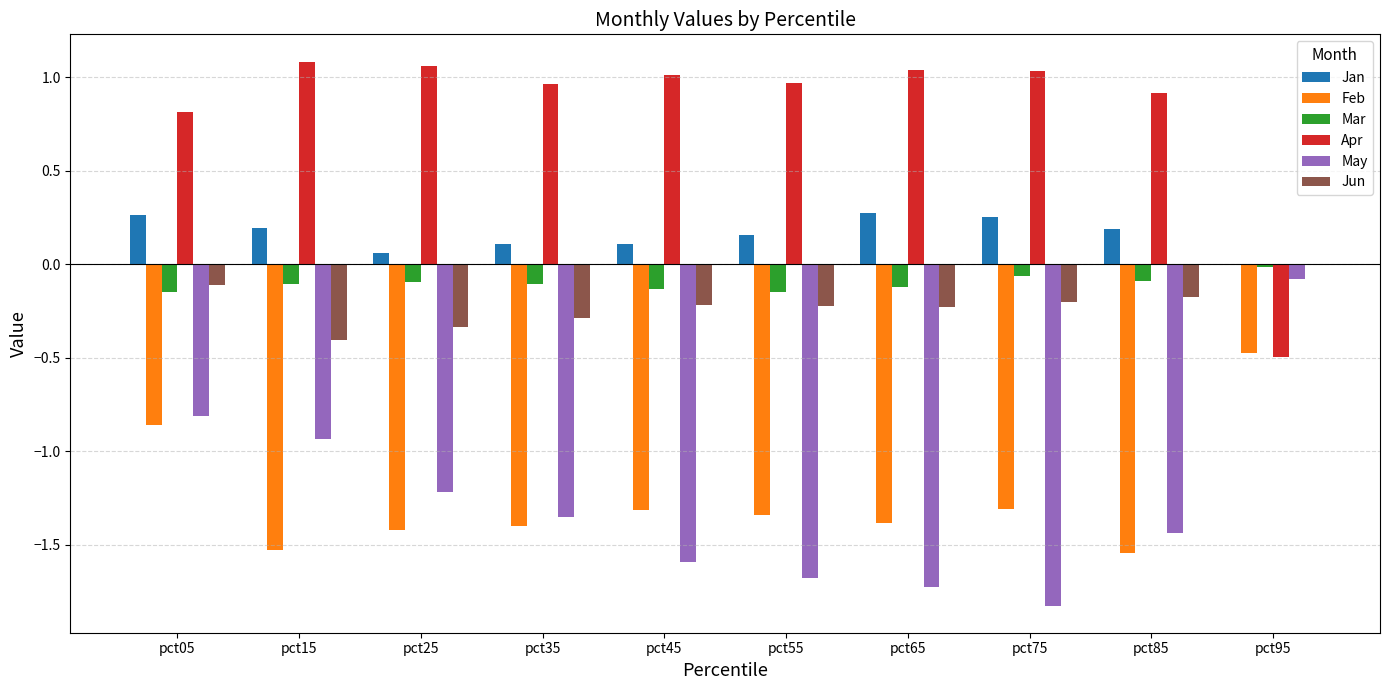

What is the sum of the May values at pct65 and pct35?

-3.1